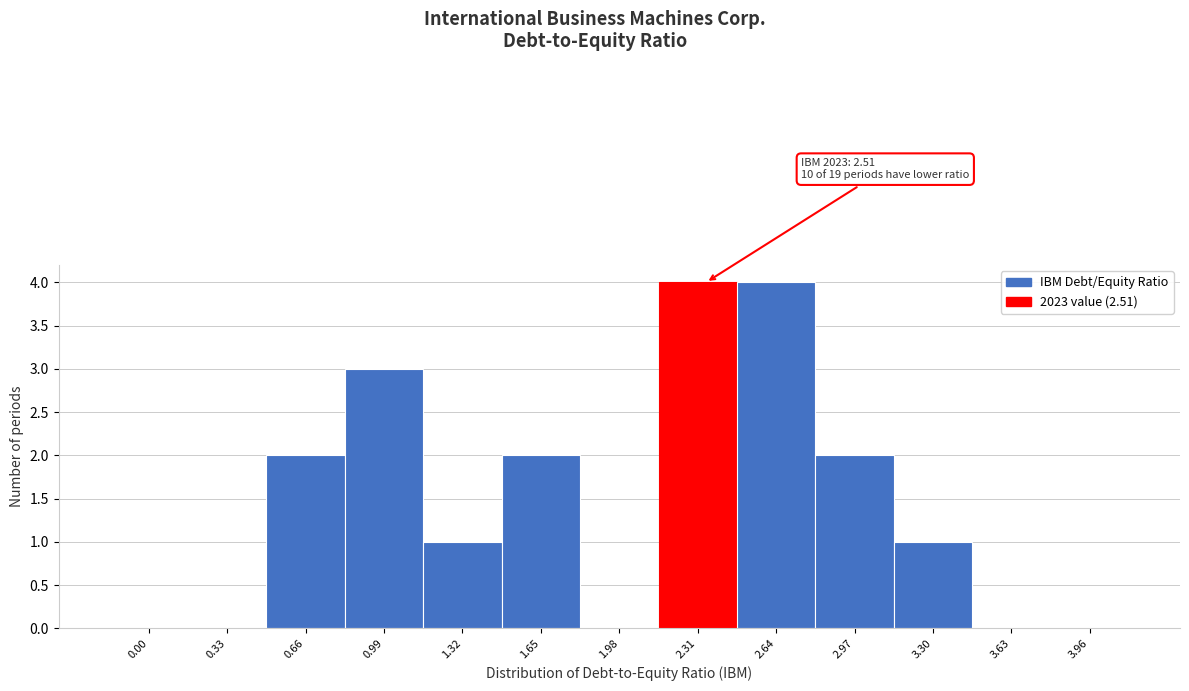

Reading left to right, transcribe all the data shown in this chart.

0.00=0	0.33=0	0.66=2	0.99=3	1.32=1	1.65=2	1.98=0	2.31=4	2.64=4	2.97=2	3.30=1	3.63=0	3.96=0